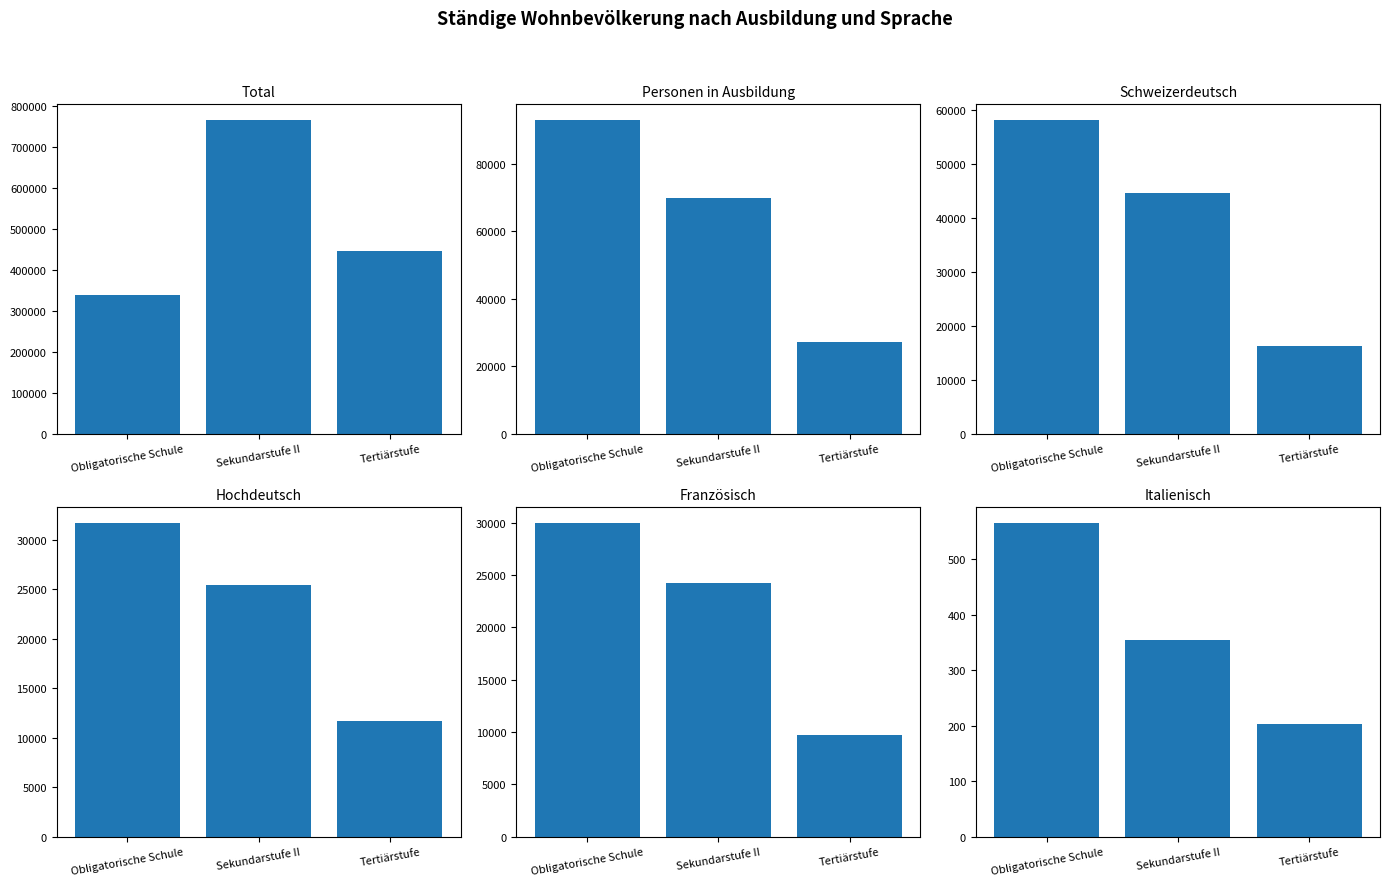

True or false: Hochdeutsch has a value of 51646.3 at Obligatorische Schule.

False